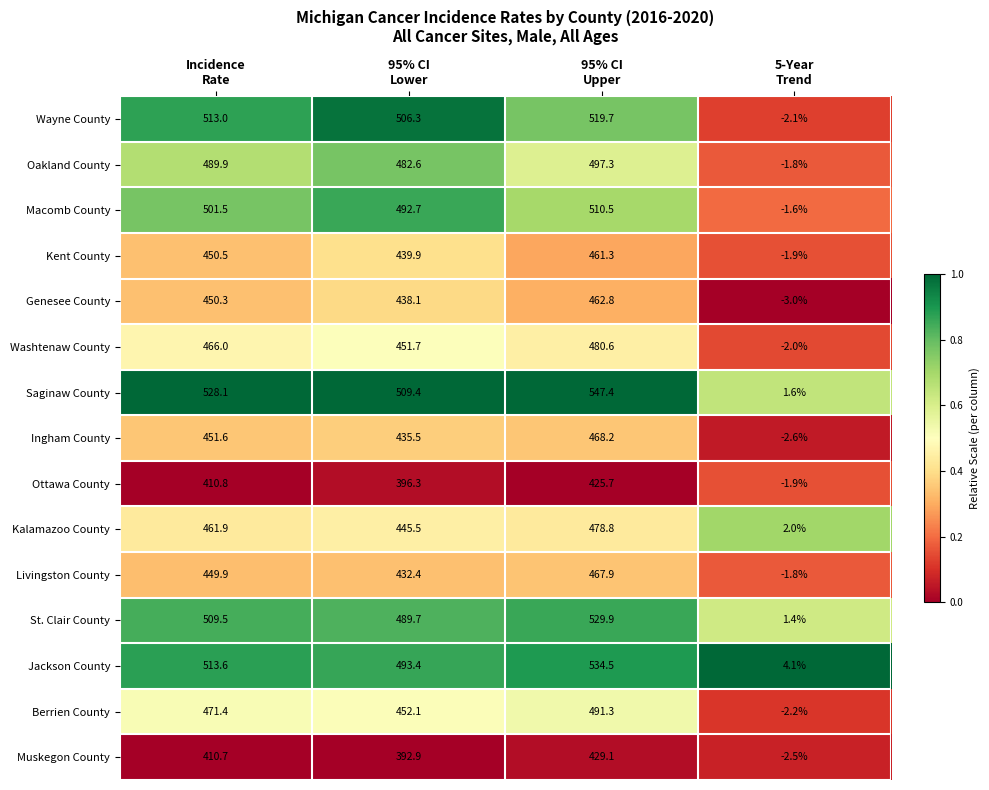

Which series has the widest spread of values?

Saginaw County